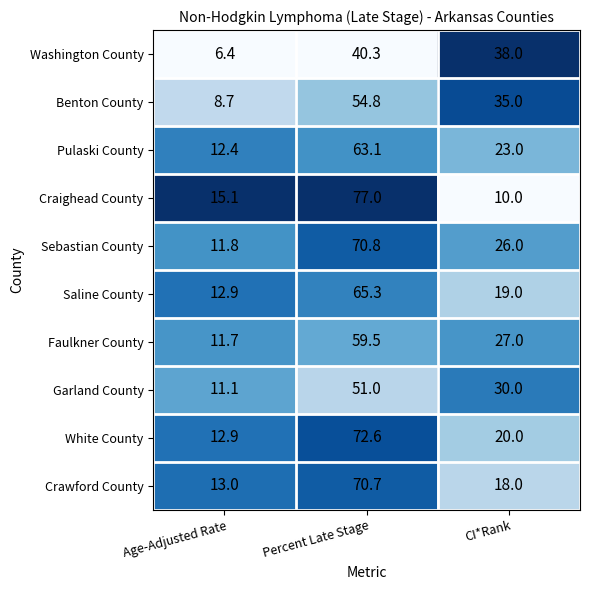

Which category has the highest value across all series?

Percent Late Stage